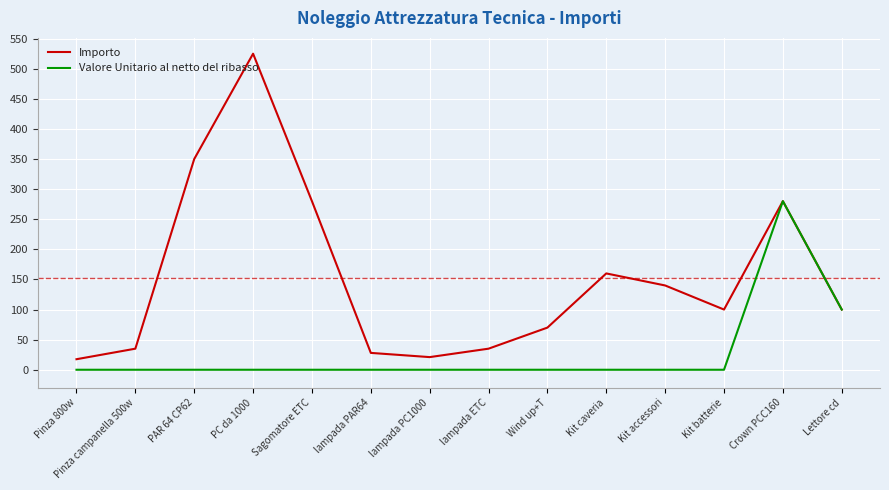

The Valore Unitario al netto del ribasso series shows 0.0 at Wind up+T. True or false?

True